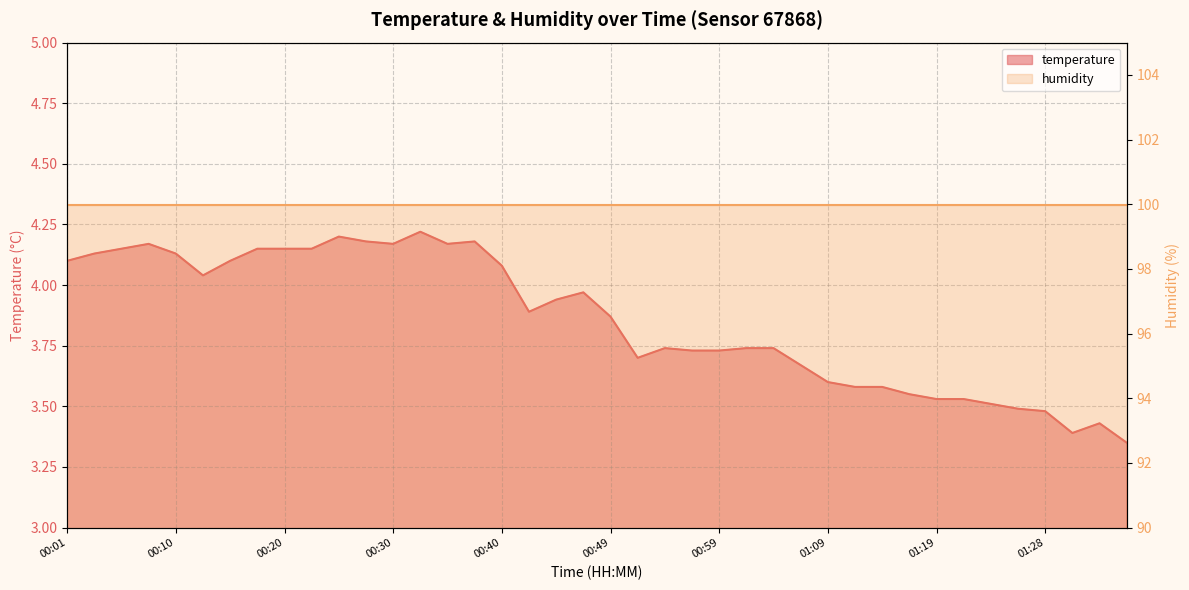

Reading left to right, list all the values displayed in this chart.

00:01=4.1	00:03=4.1	00:05=4.2	00:08=4.2	00:10=4.1	00:13=4.0	00:15=4.1	00:18=4.2	00:20=4.2	00:22=4.2	00:25=4.2	00:27=4.2	00:30=4.2	00:32=4.2	00:35=4.2	00:37=4.2	00:40=4.1	00:42=3.9	00:45=3.9	00:47=4.0	00:49=3.9	00:52=3.7	00:54=3.7	00:57=3.7	00:59=3.7	01:02=3.7	01:04=3.7	01:07=3.7	01:09=3.6	01:11=3.6	01:14=3.6	01:16=3.5	01:19=3.5	01:21=3.5	01:24=3.5	01:26=3.5	01:28=3.5	01:31=3.4	01:33=3.4	01:36=3.4